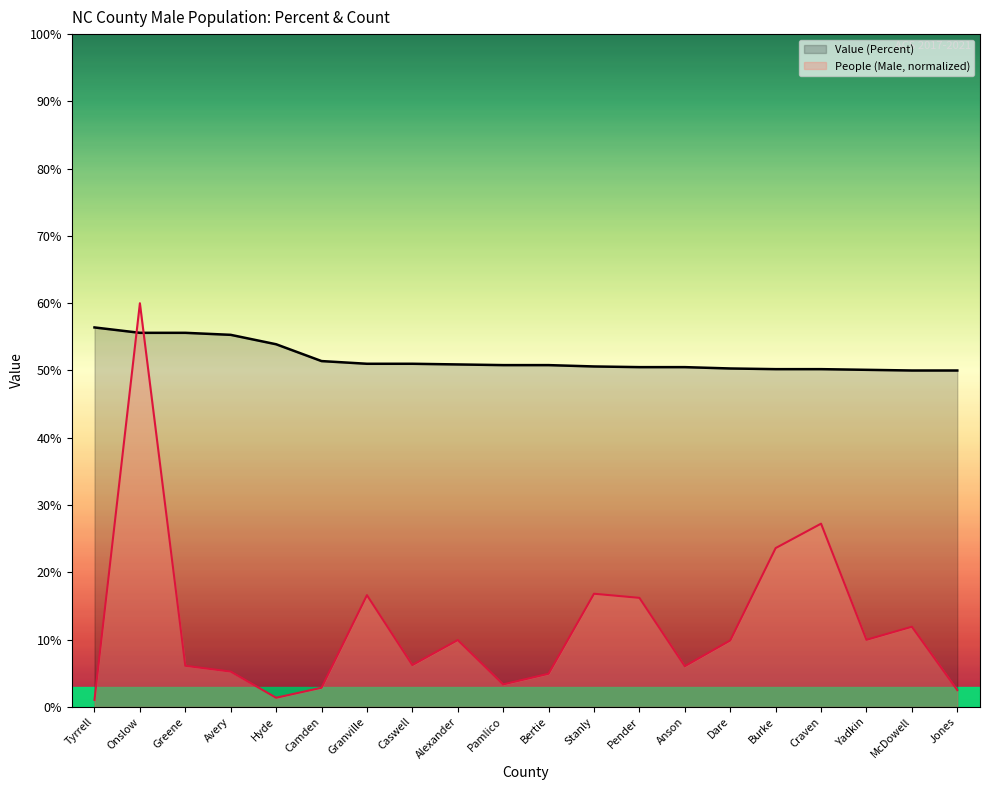

How many lines are shown in the chart?

2